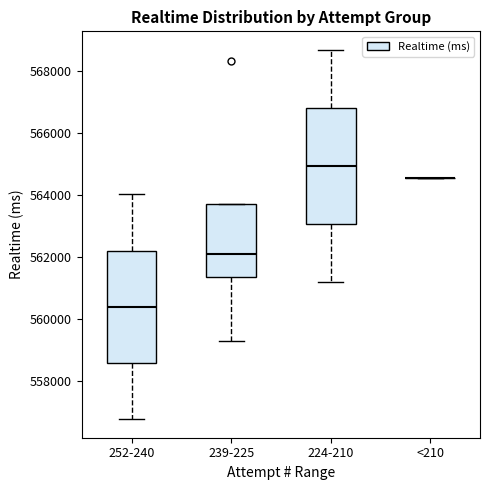

Where is the upper edge of the box for 239-225 on the y-axis? The values are not printed on the chart, so give them approximately, as read against the axis.

563800